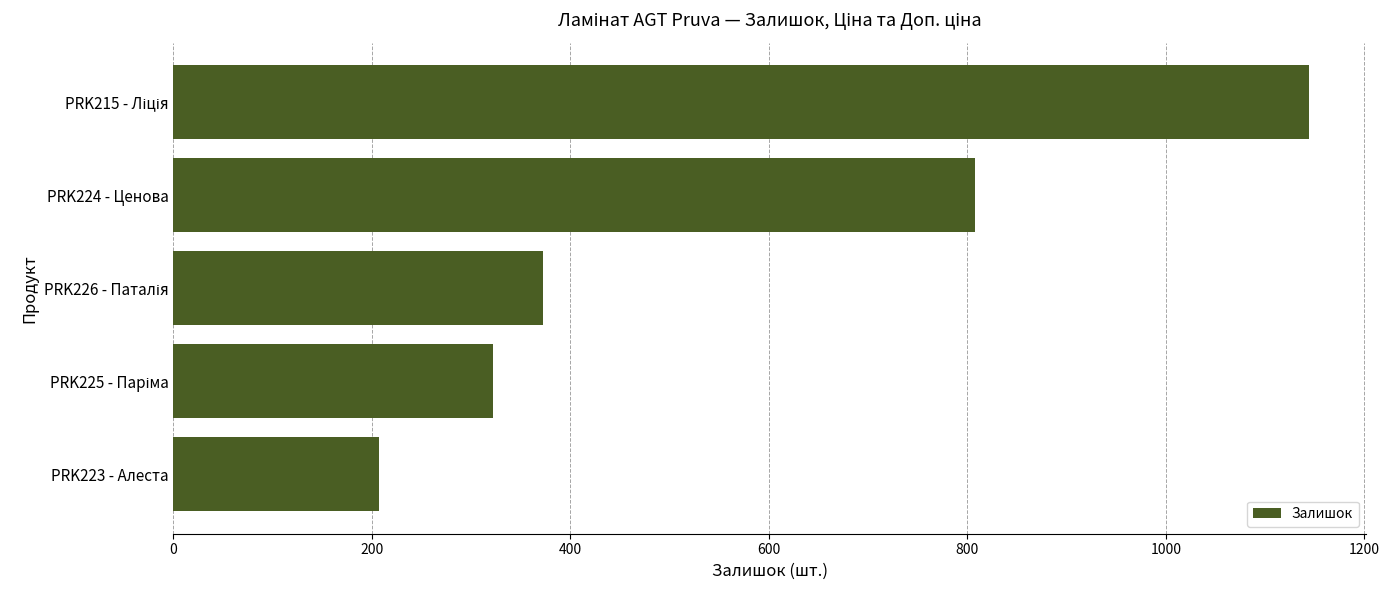

How many data points does each series have?

5